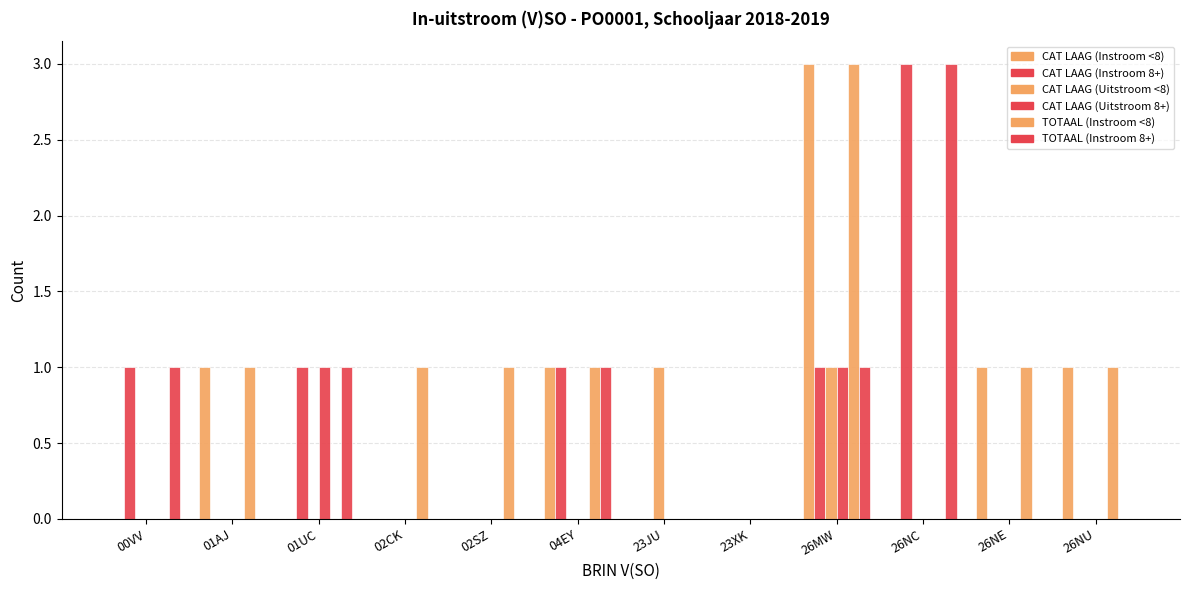

Which label corresponds to the smallest value in the chart?

00VV